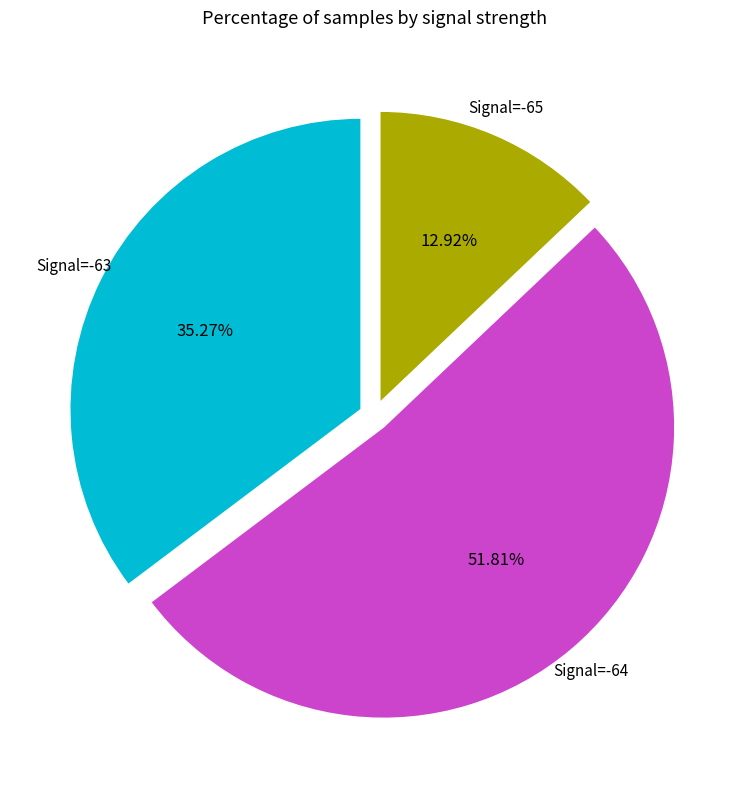

Is there any slice that represents more than half of the pie?

Yes